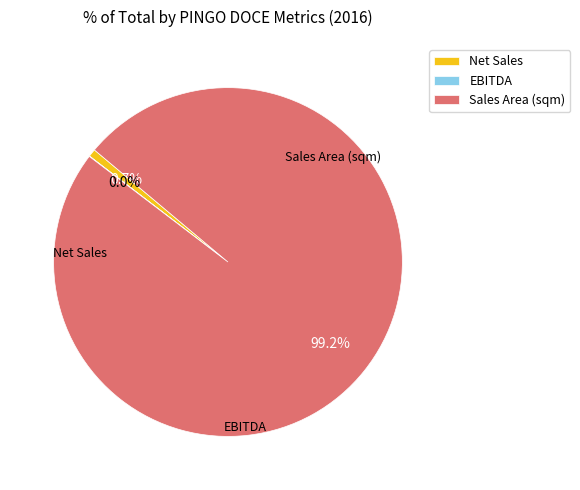

What is the largest slice in the pie chart?

Sales Area (sqm)